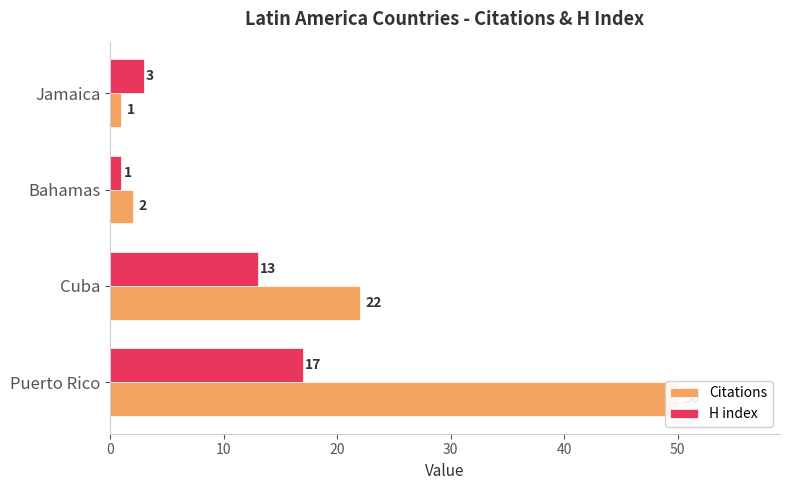

What are all the series names shown in the legend?

Citations, H index